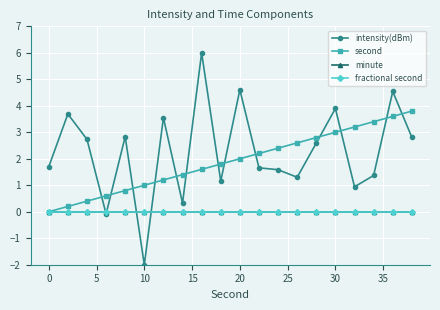

How many times do intensity(dBm) and second cross each other?

13